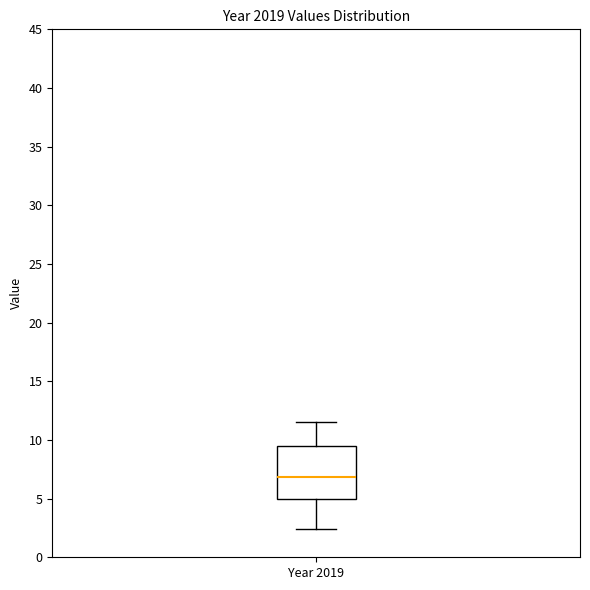

Transcribe this box plot: give where the median line is, the range the box spans, and where the two whiskers end, as read against the y-axis. The values are not printed on the chart, so give them approximately, as read against the axis.

median 7.0, box 5.0 to 9.5, whiskers 2.5 to 11.5